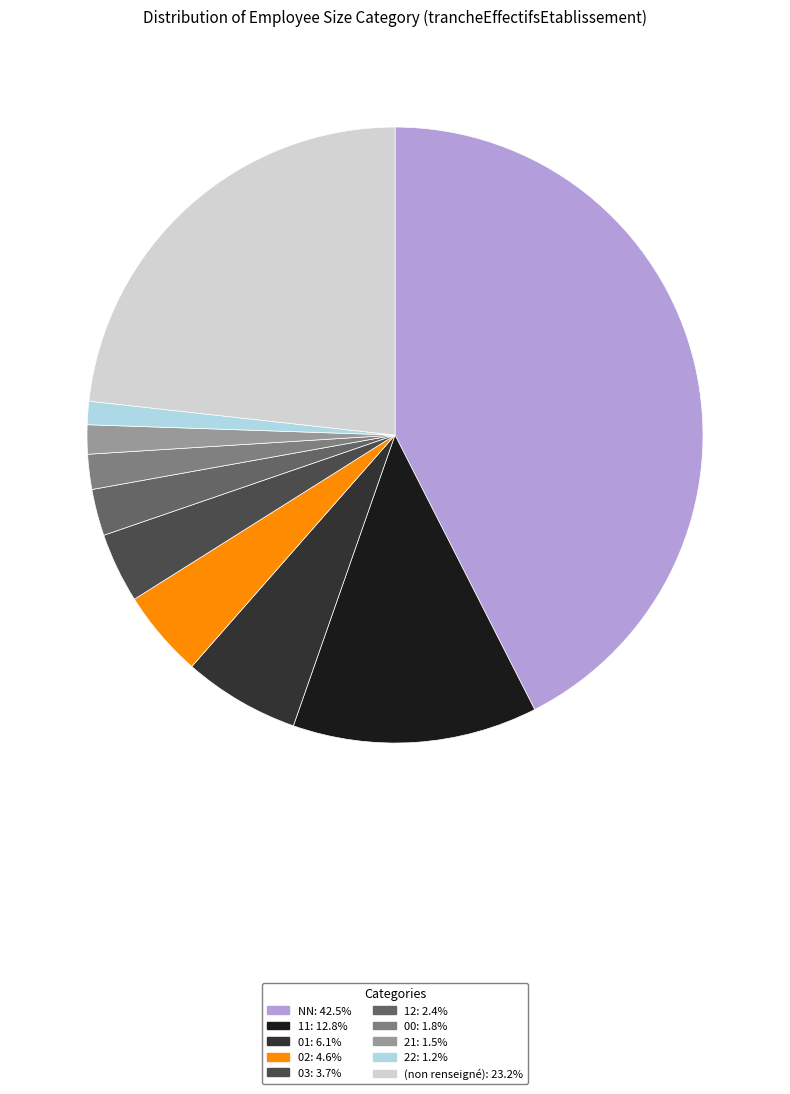

What is the ratio of the value at 22: 1.2% to the value at 03: 3.7%?

0.3